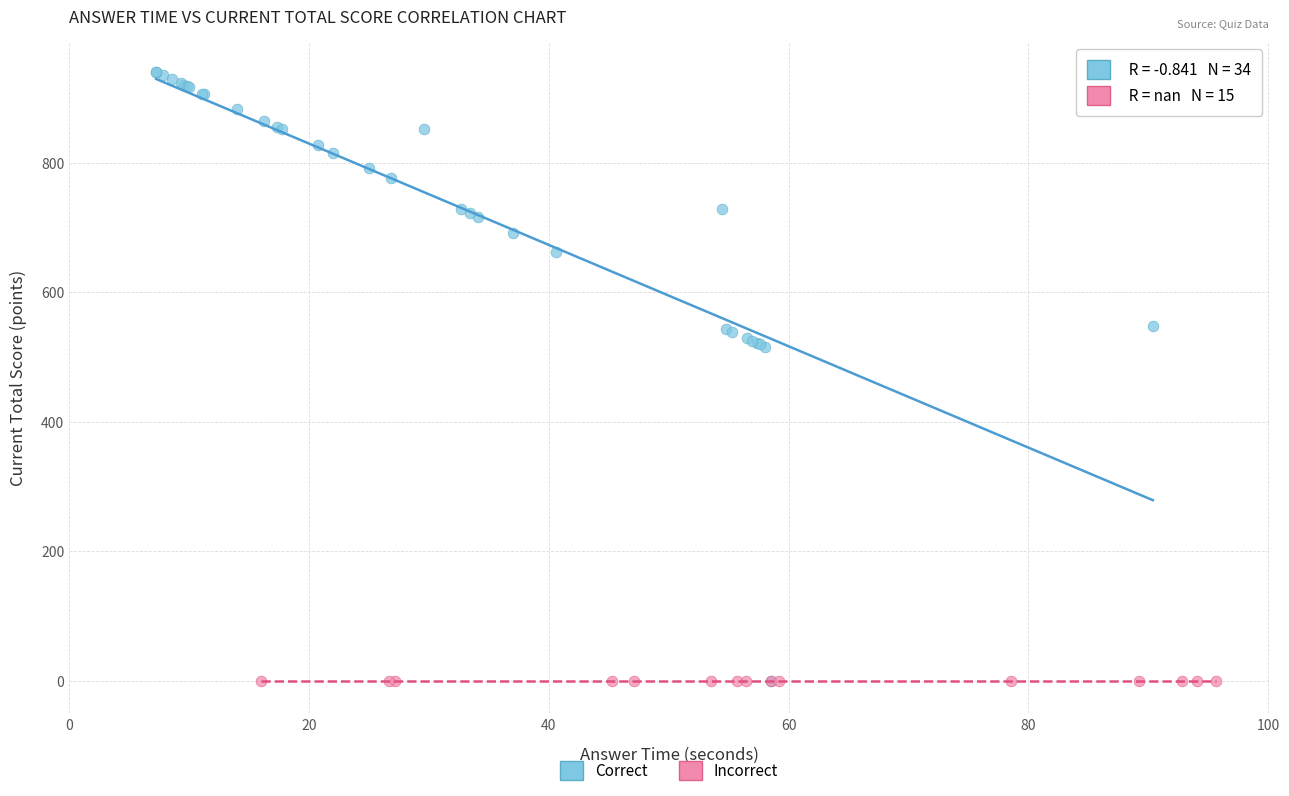

What are all the series names shown in the legend?

Correct, Incorrect